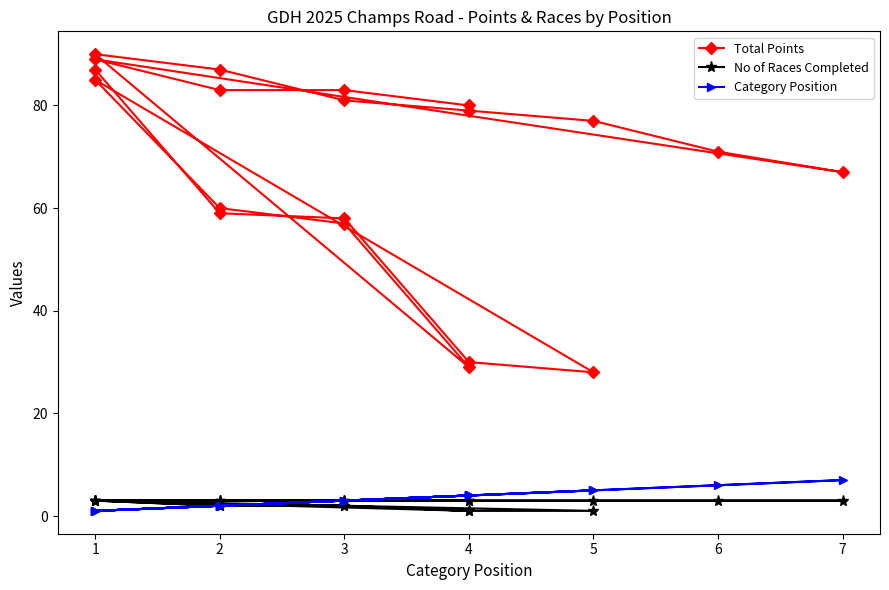

Which series has the largest total across all categories?

Total Points